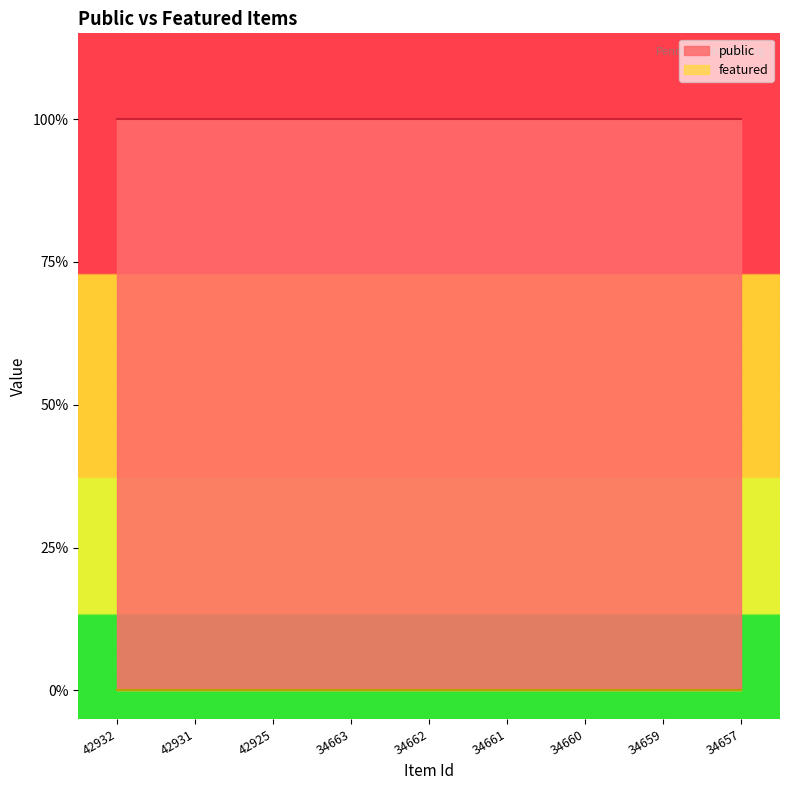

Rank the categories by public value from highest to lowest.

42932, 42931, 42925, 34663, 34662, 34661, 34660, 34659, 34657